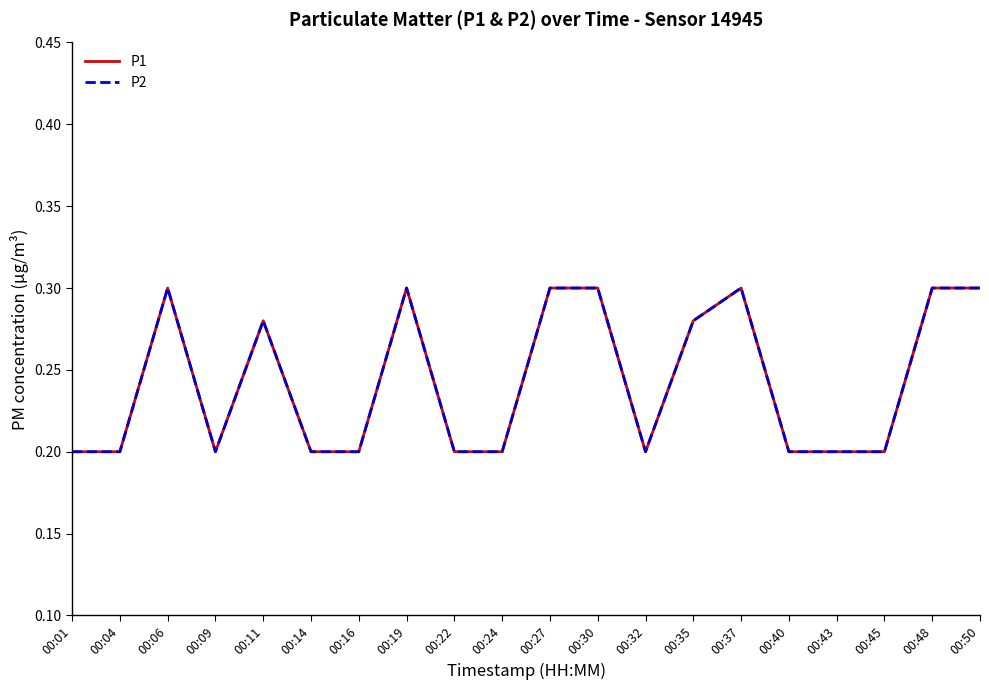

The P1 series shows 0.3 at 00:01. True or false?

False